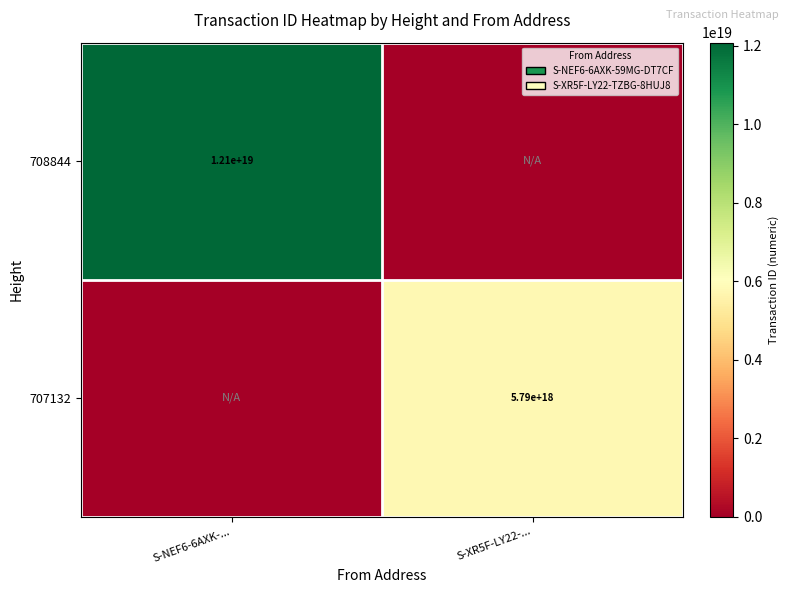

The 707132 series shows 5790000000000000000 at S-XR5F-LY22-.... True or false?

True